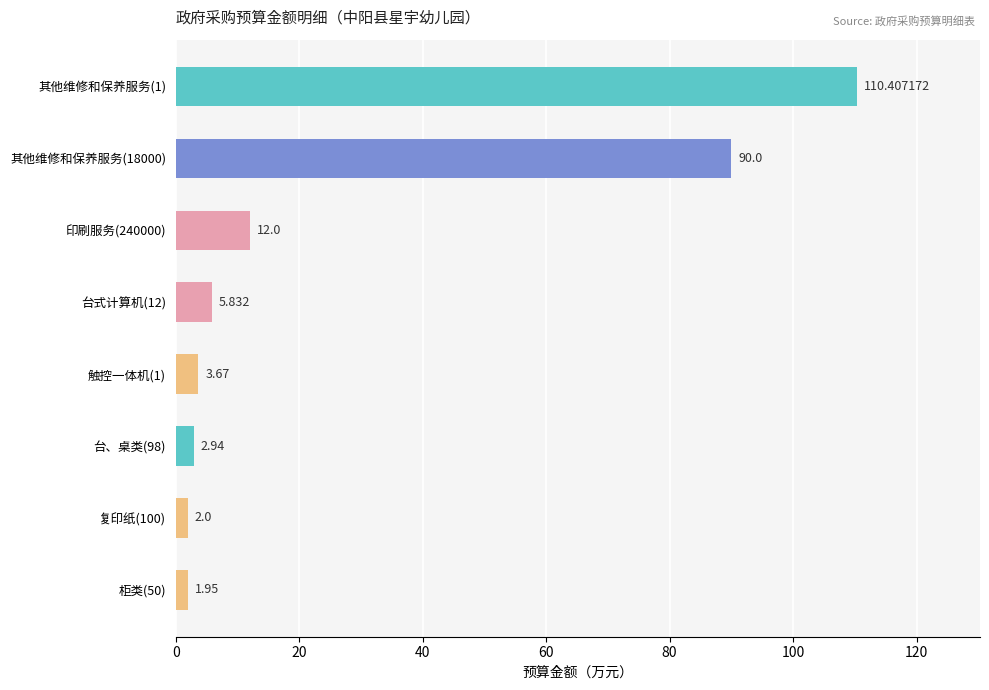

What is the difference between the maximum and second lowest values?

108.4